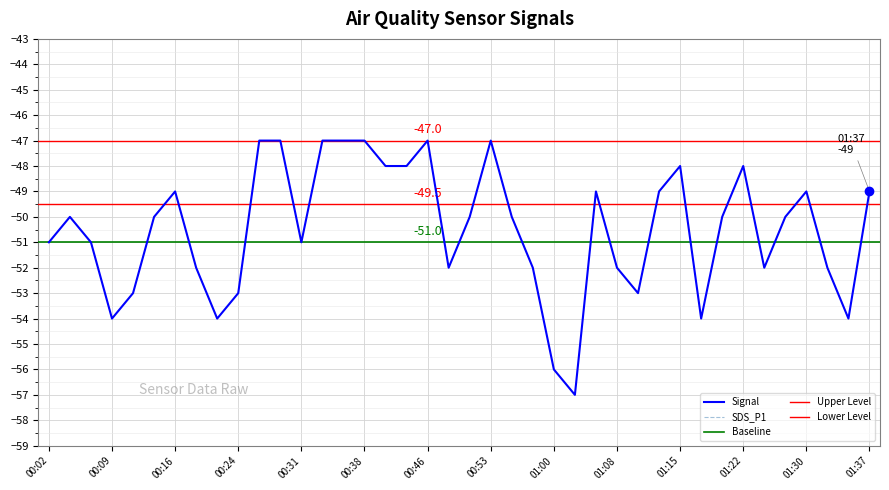

What is the highest value of the Signal series?

-47